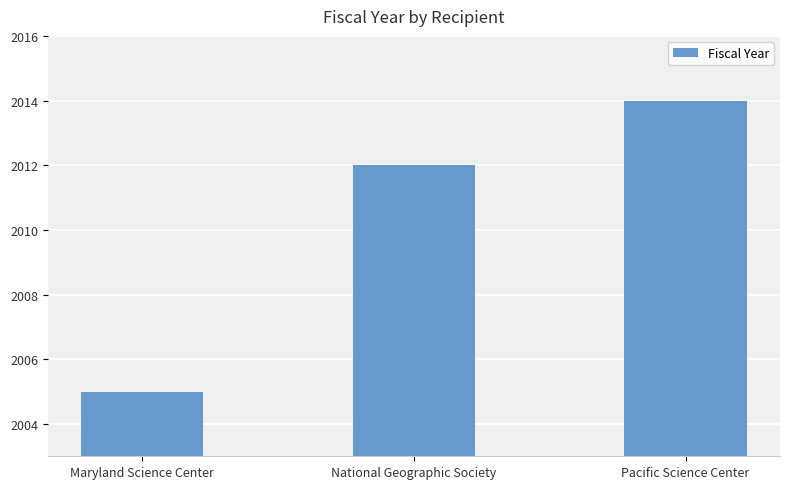

The chart shows a value of 2012 at National Geographic Society. True or false?

True